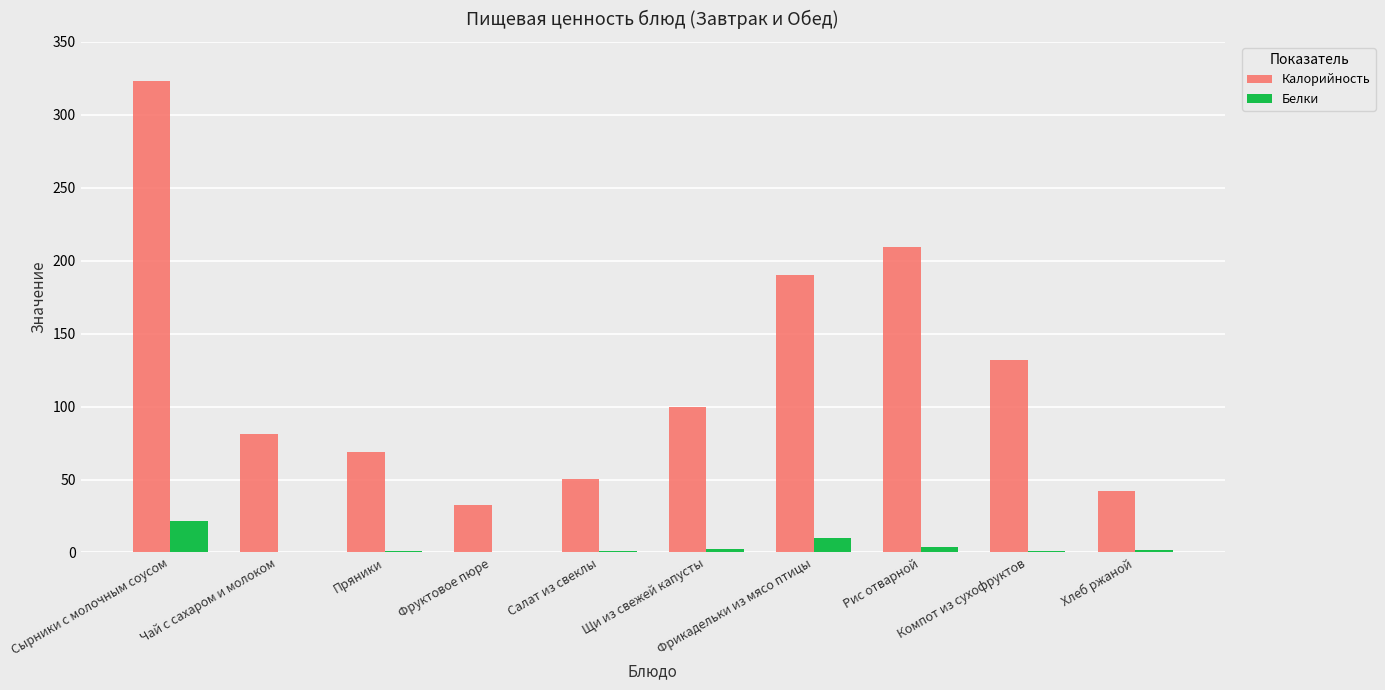

What is the greatest value displayed?

323.0